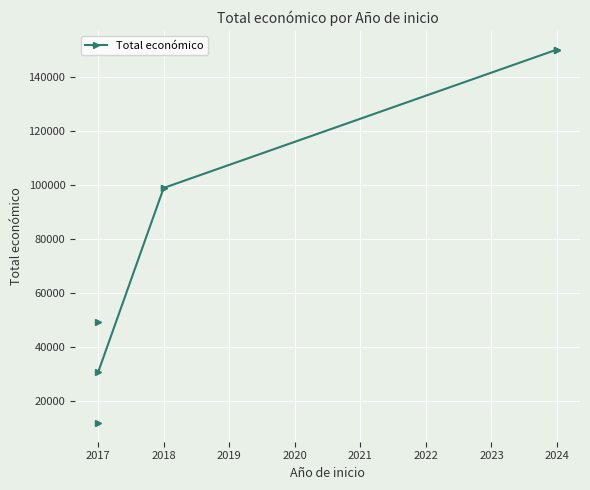

What is the change in value from 2017 to 2018?

+68113.5